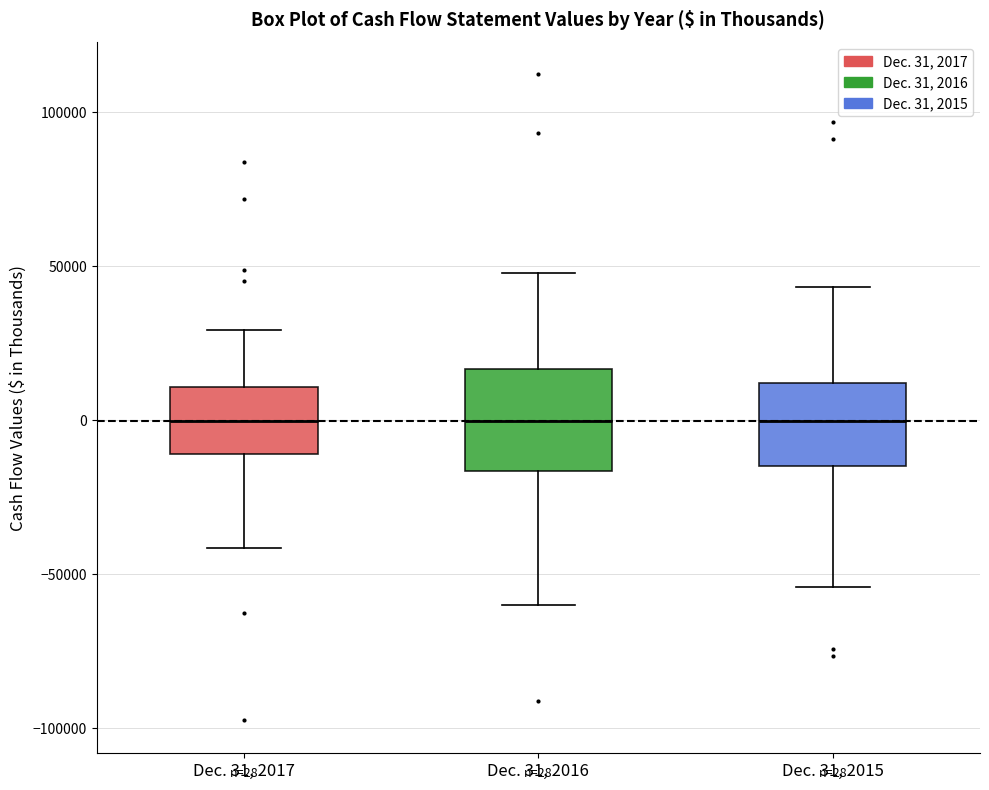

Which box is the tallest, from its lower edge to its upper edge?

Dec. 31, 2016